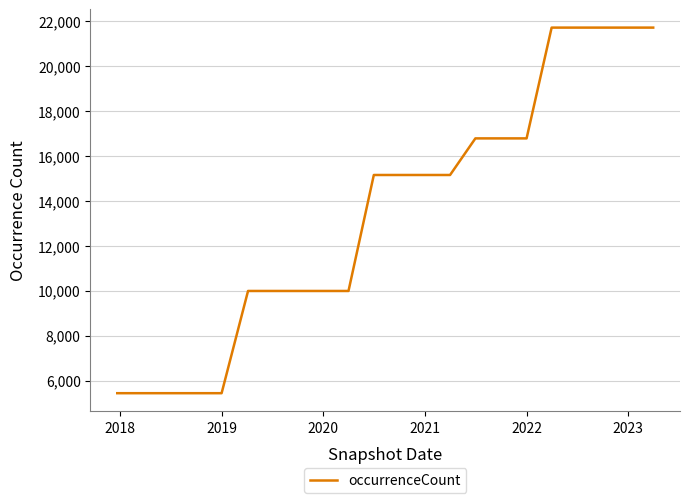

Reading left to right, transcribe all the data shown in this chart.

5438	5438	5438	5438	5438	9985	9985	9985	9985	9985	15143	15143	15143	15143	16771	16771	16771	21698	21698	21698	21698	21698